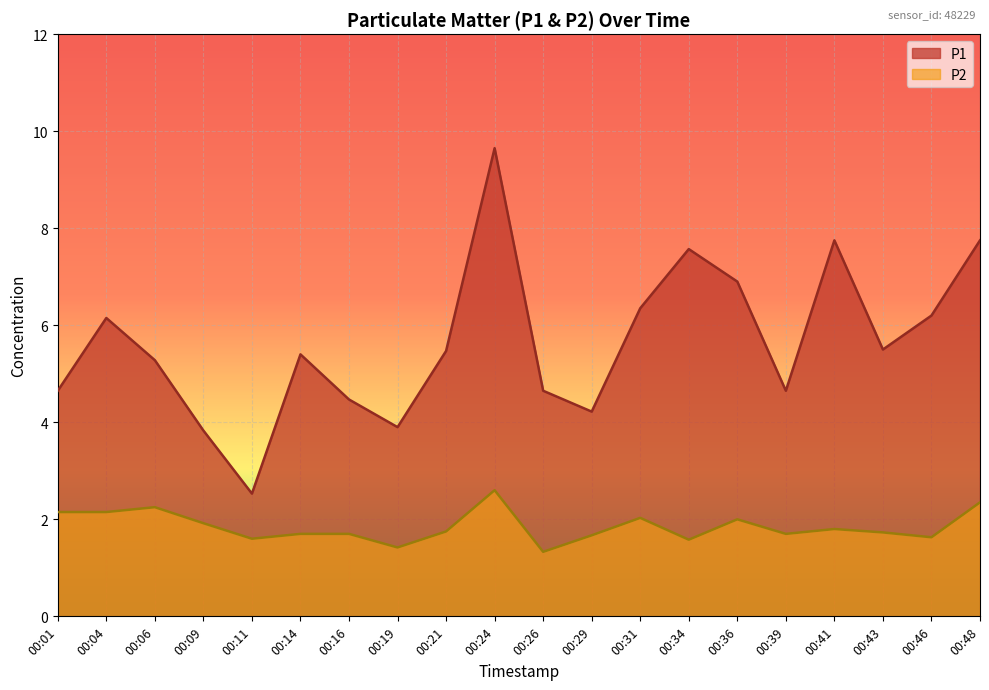

List the series in order of their overall mean, highest first.

P1, P2